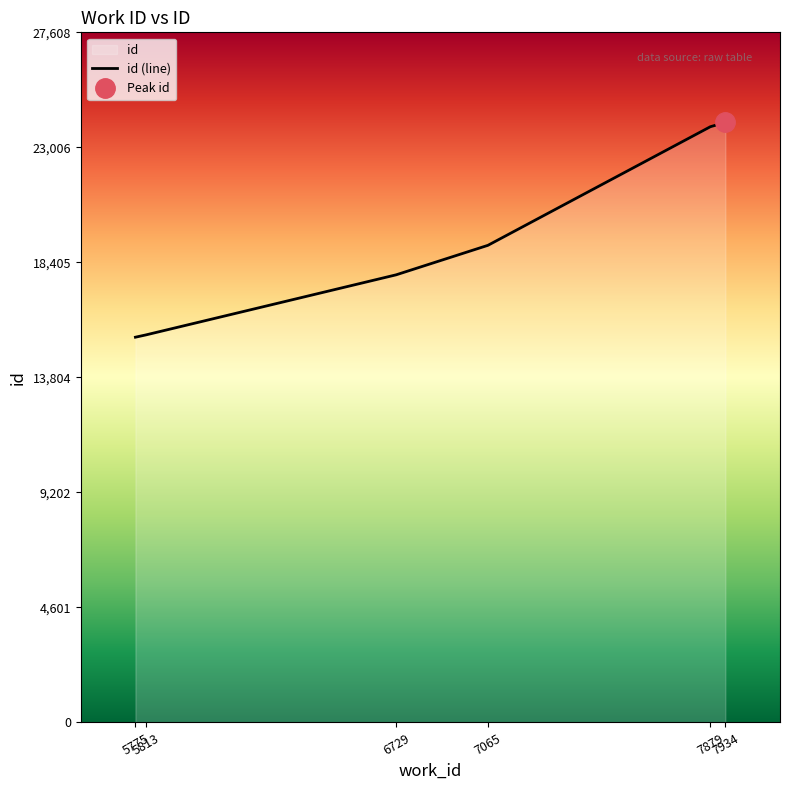

Reading left to right, list all the values displayed in this chart.

15412	15503	17907	19087	23831	24007